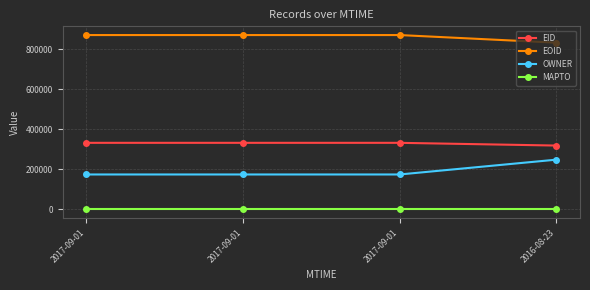

At which label does EID reach its minimum?

2016-08-23